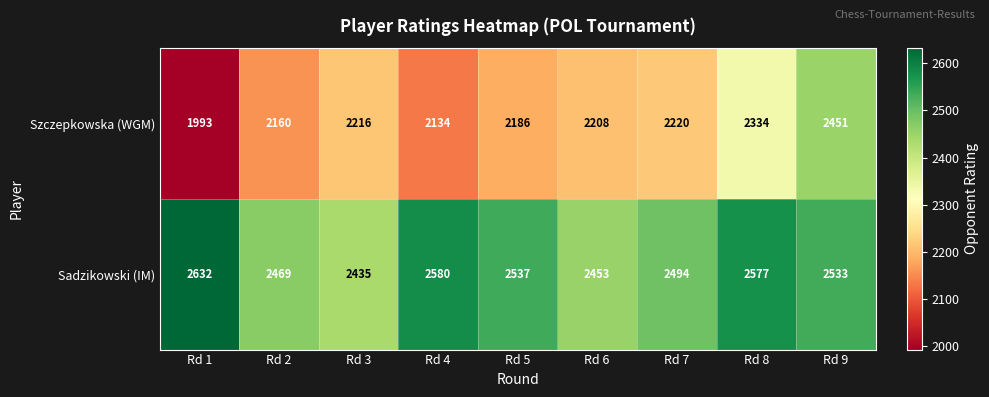

How many data points does each series have?

9